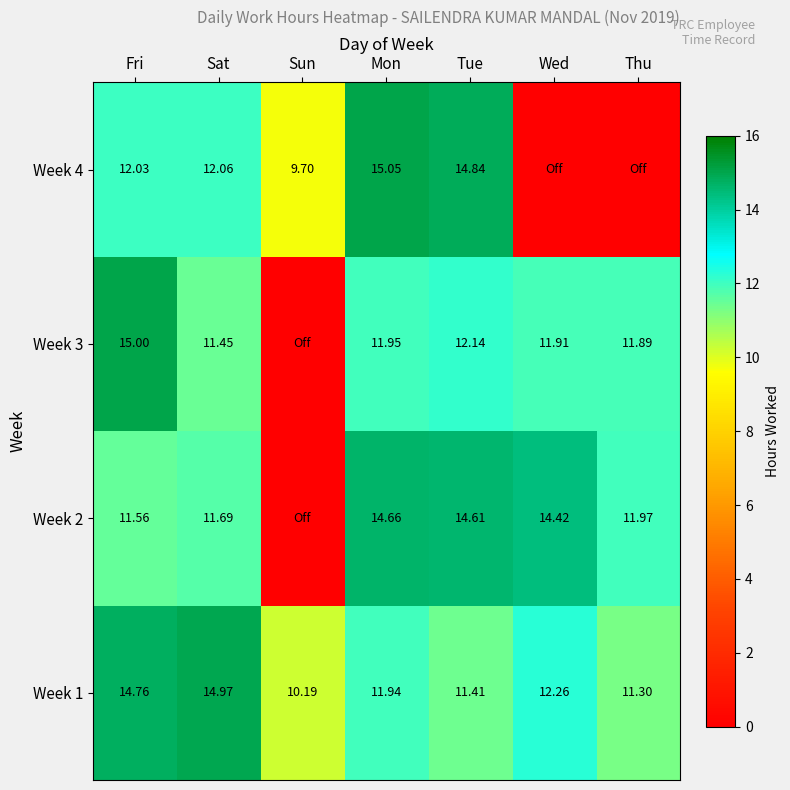

At Fri, list the series in order from smallest to largest.

Week 2, Week 4, Week 1, Week 3